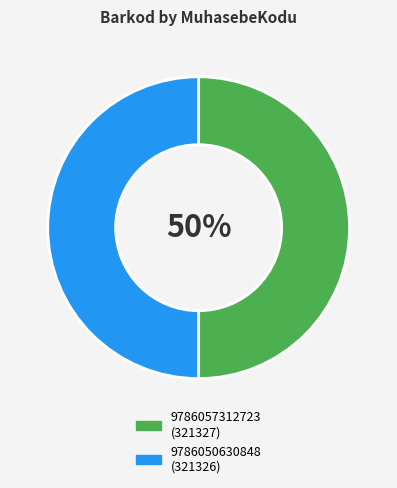

Do 9786057312723 and 9786050630848 together represent more than half of the pie?

Yes